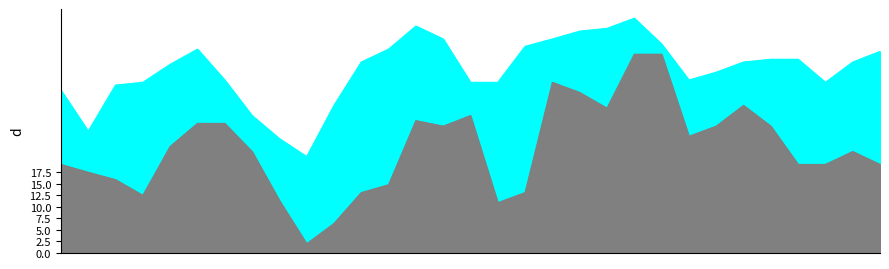

True or false: Max Temp (°C) and Min Temp (°C) cross at least once.

False